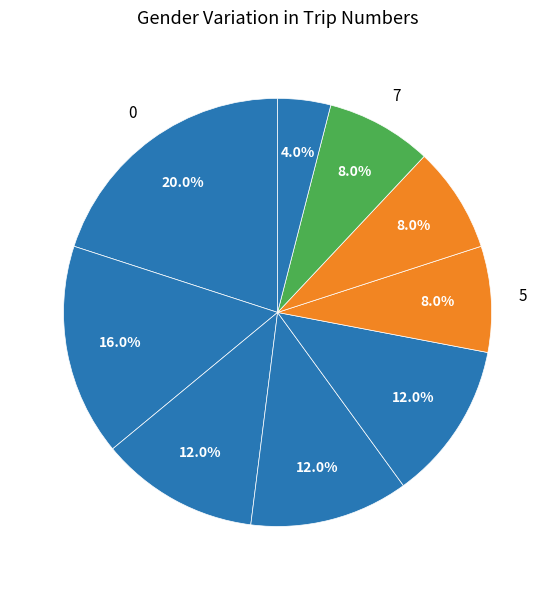

Is there any slice that represents more than half of the pie?

No